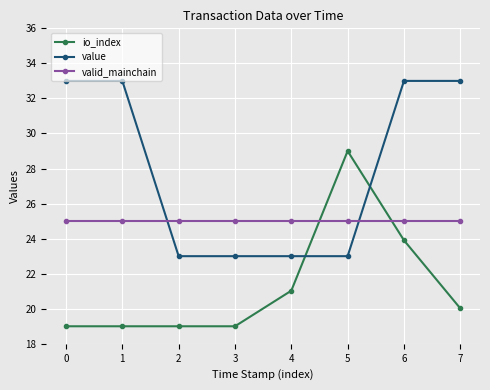

The value of value at 0 is 15.5. True or false?

False